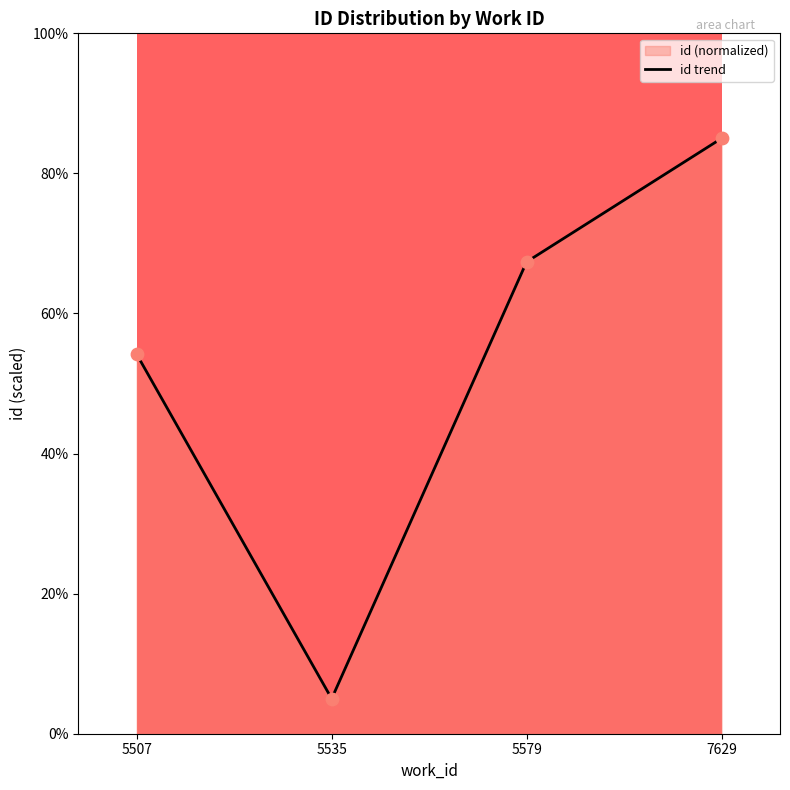

Between 5535 and 7629, which is larger?

7629